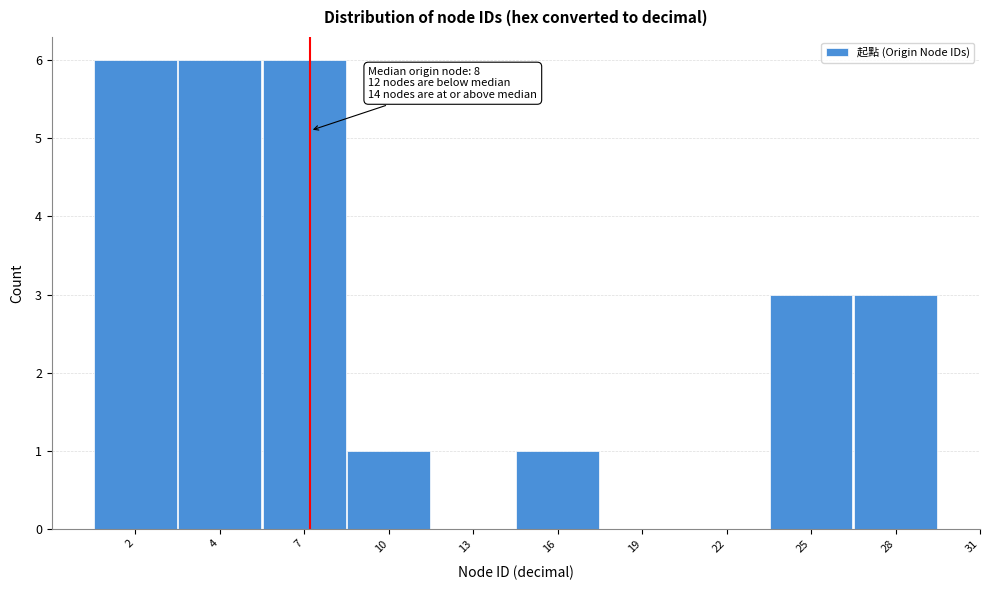

Reading left to right, extract all data points from this chart.

2=6	4=6	7=6	10=1	13=0	16=1	19=0	22=0	25=3	28=3